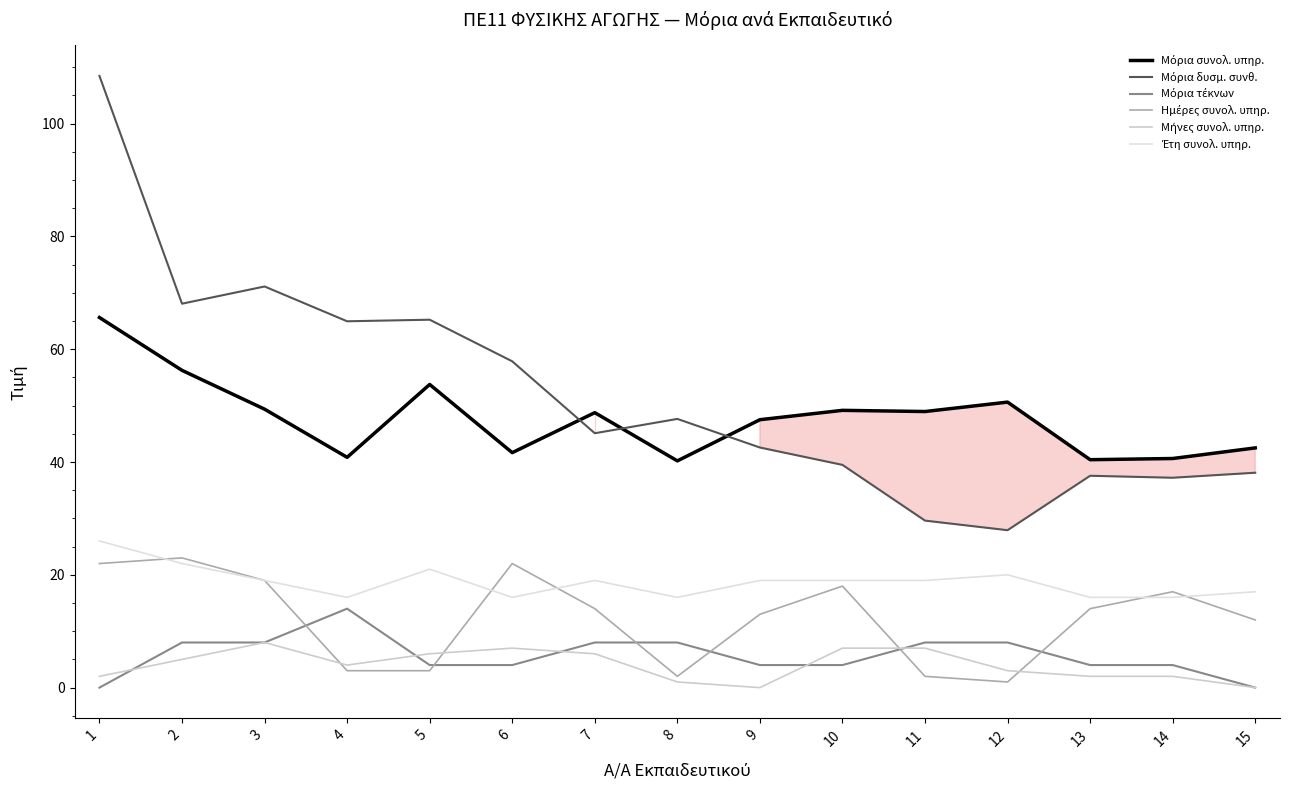

In Μήνες συνολ. υπηρ., how many points are higher than both neighbors (excluding endpoints)?

2